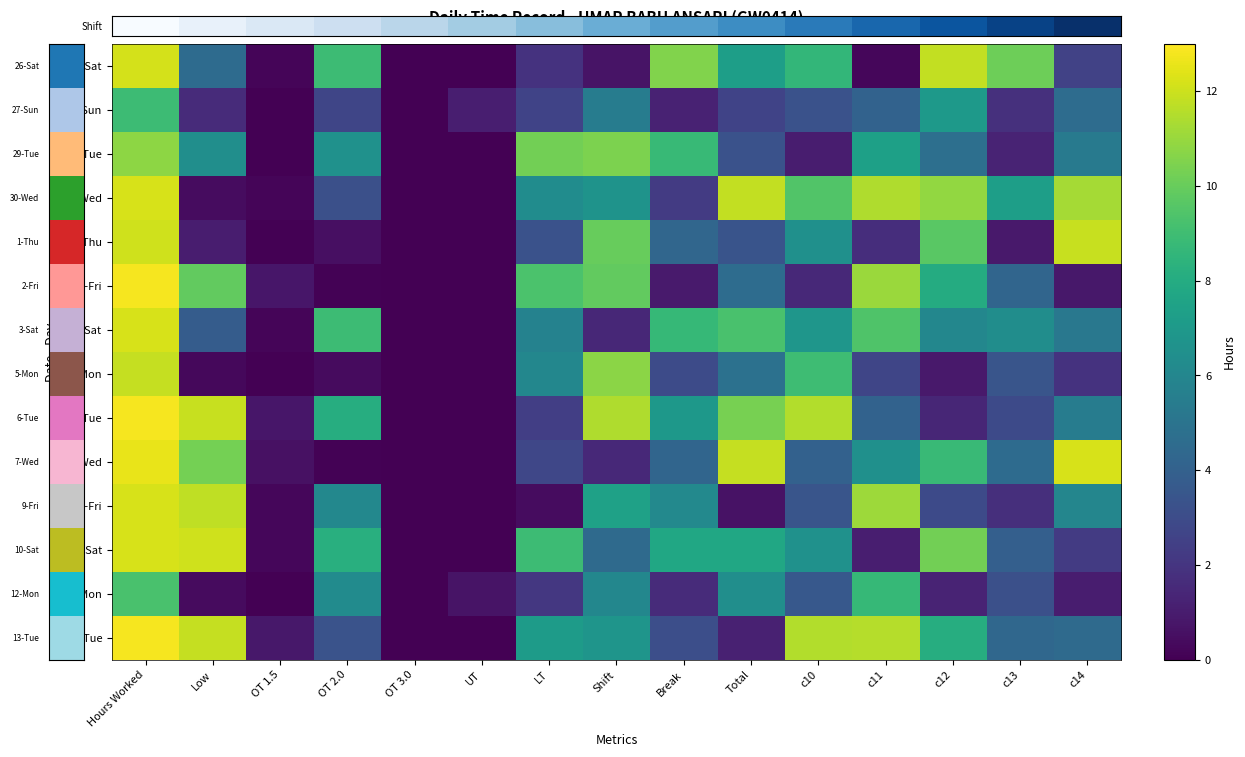

How many categories are shown in the chart?

15